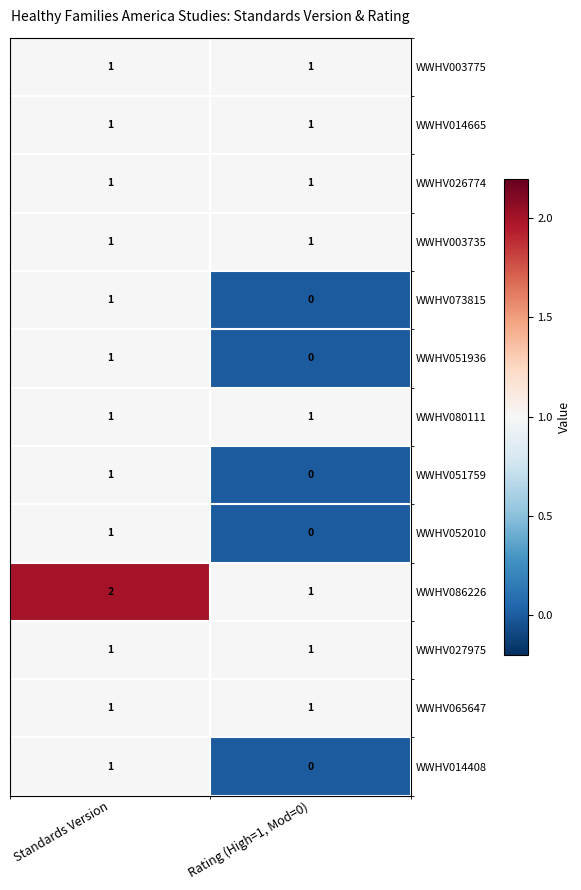

The value of WWHV073815 at Rating (High=1, Mod=0) is 0. True or false?

True